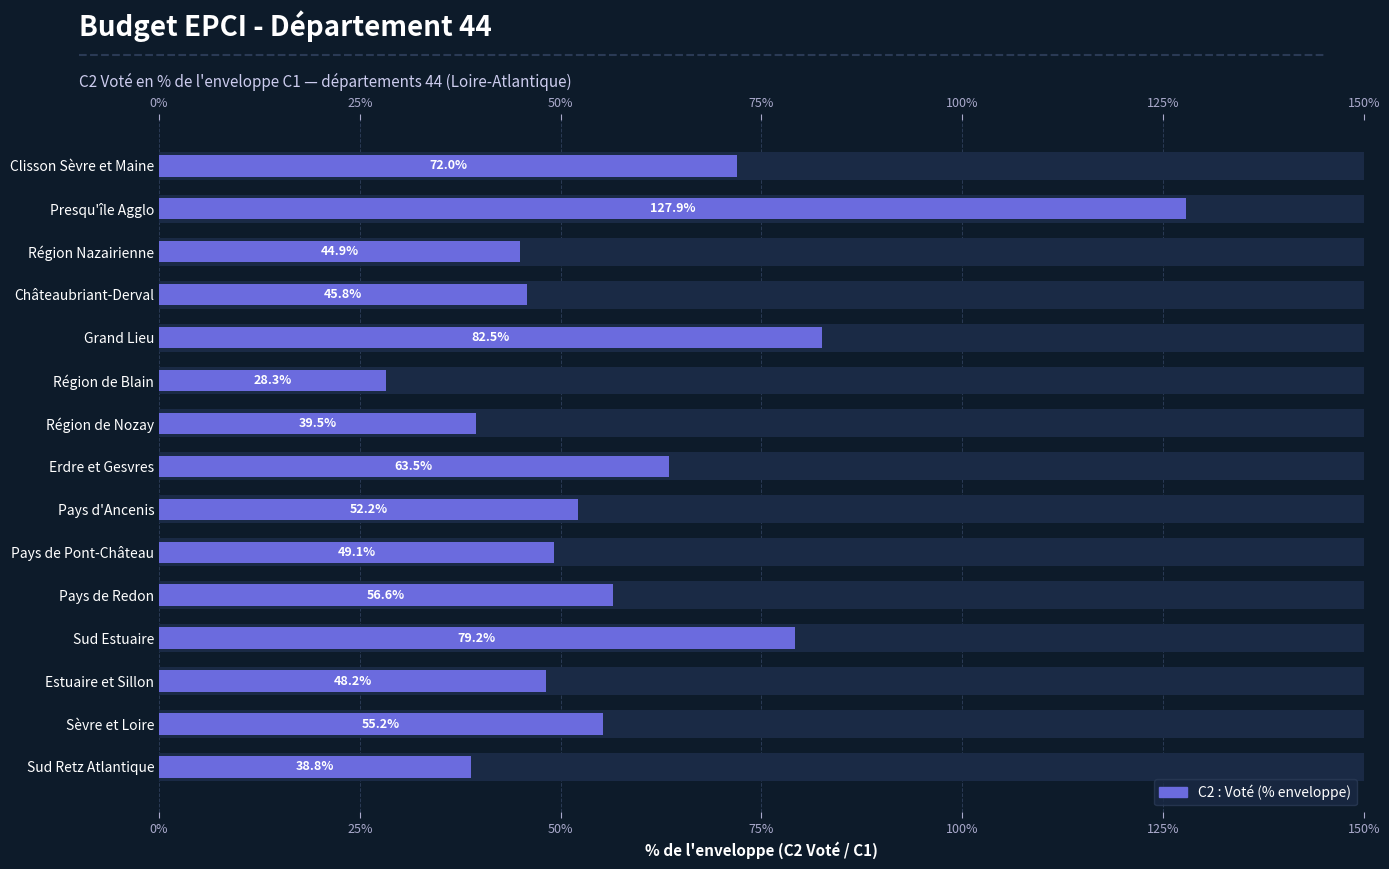

What position from the left is 0%?

1